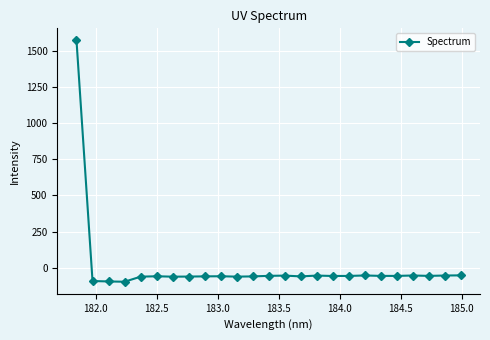

What is the value of the 25th point from the left?

-52.3